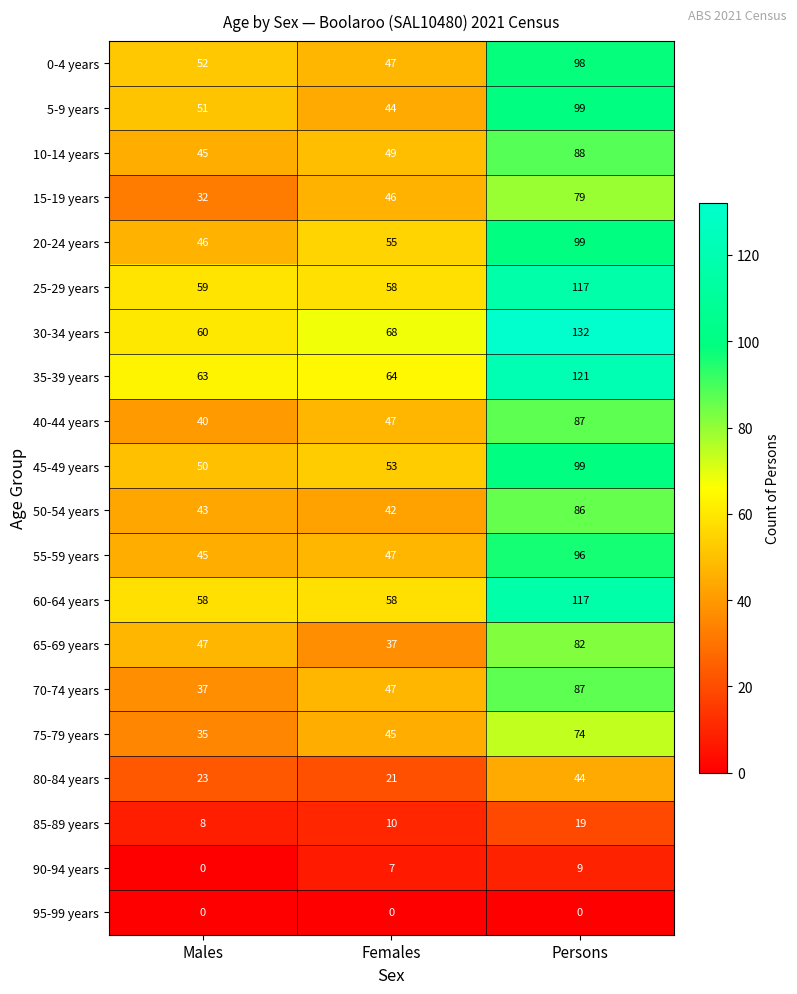

At which label is 10-14 years closest to 66?

Females